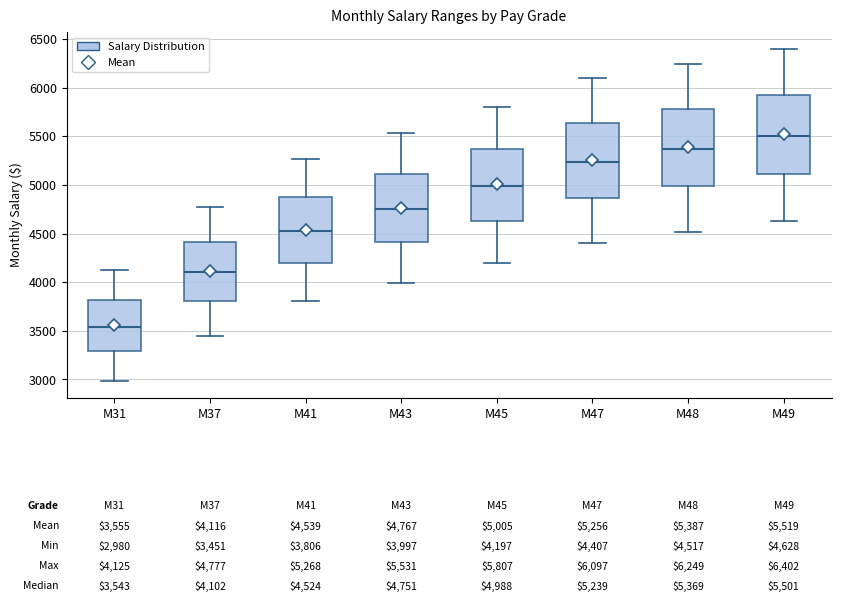

Which box's median line is the lowest?

M31